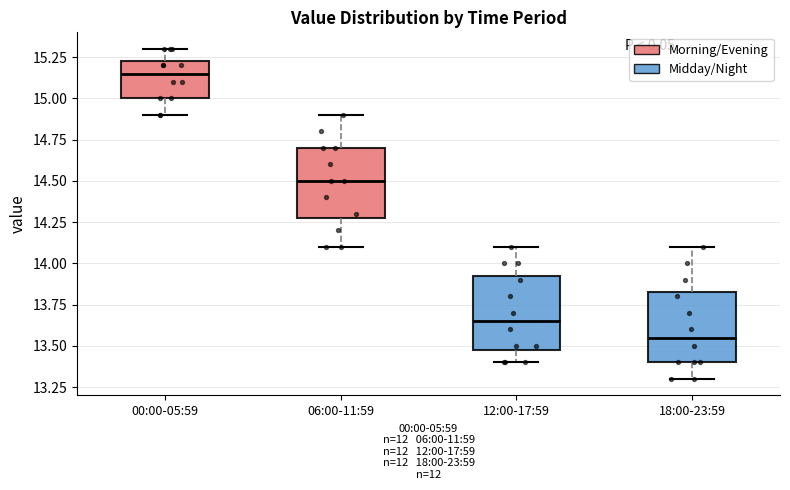

Where does the upper whisker of the box for 18:00-23:59 end on the y-axis? The values are not printed on the chart, so give them approximately, as read against the axis.

14.10